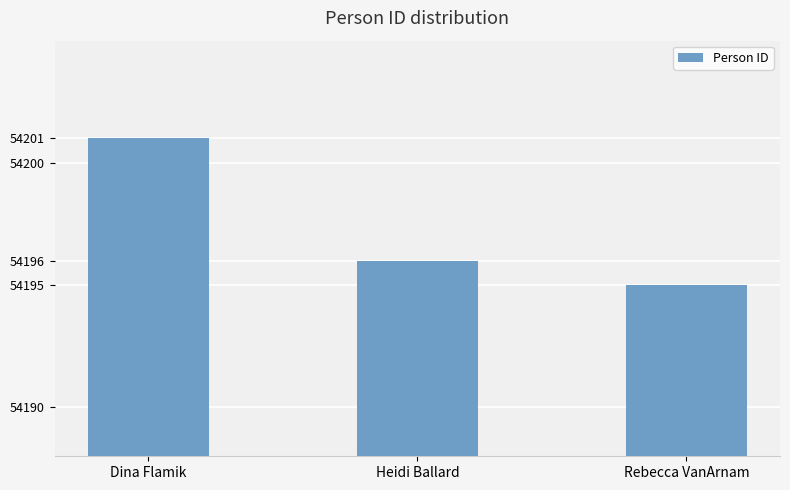

The chart shows a value of 28081 at Rebecca VanArnam. True or false?

False